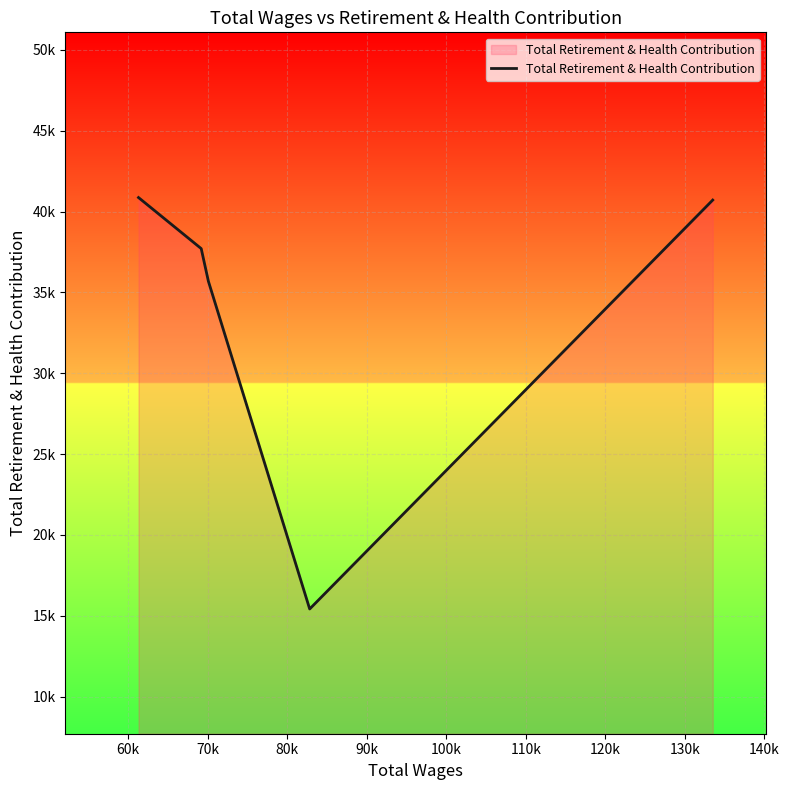

Does the chart display data point markers on the line(s)?

No